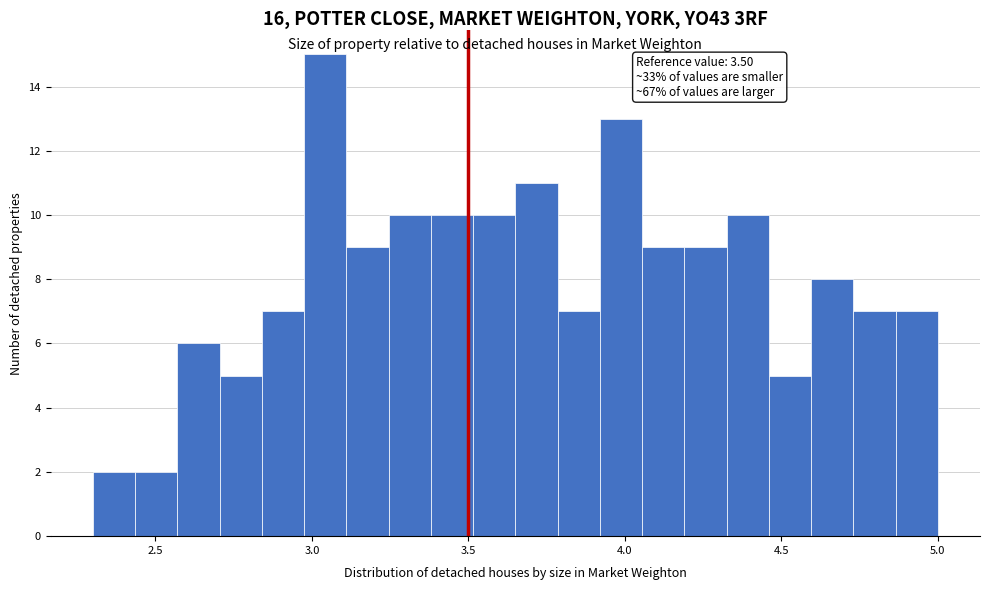

Around what value on the x-axis is the tallest bar? Give the approximate position of its centre, as read against the axis.

3.05